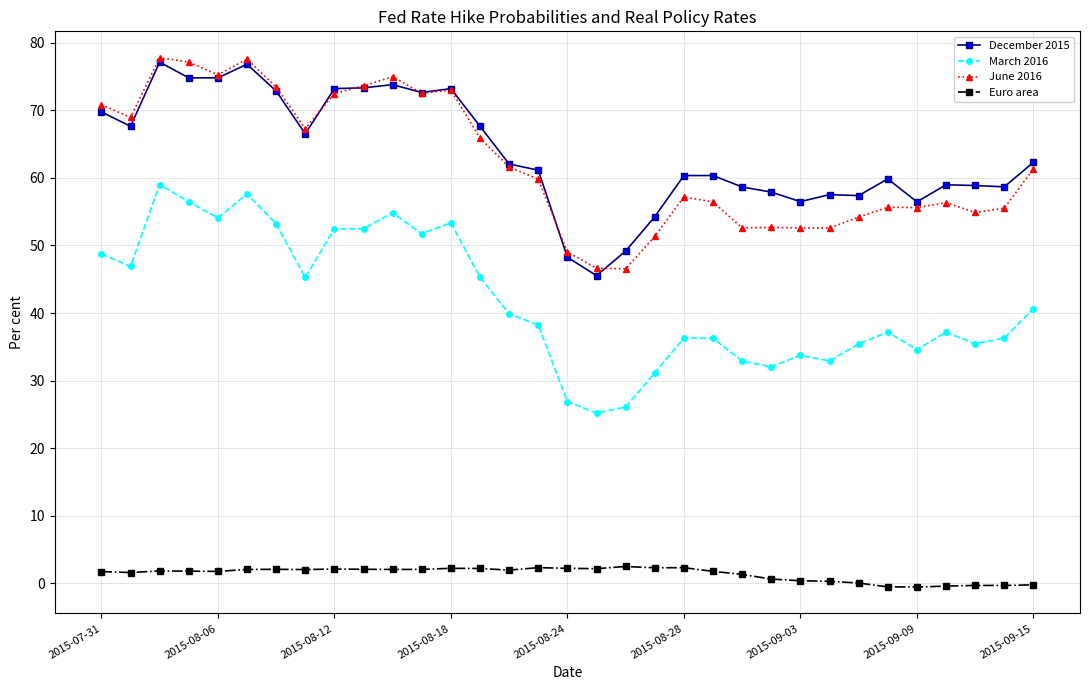

At how many categories does at least one series exceed 33?

33